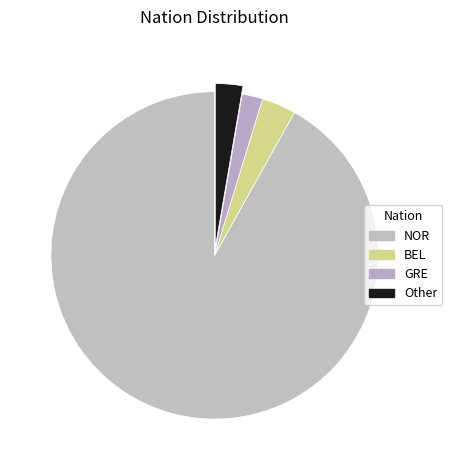

Which slice is the largest?

NOR